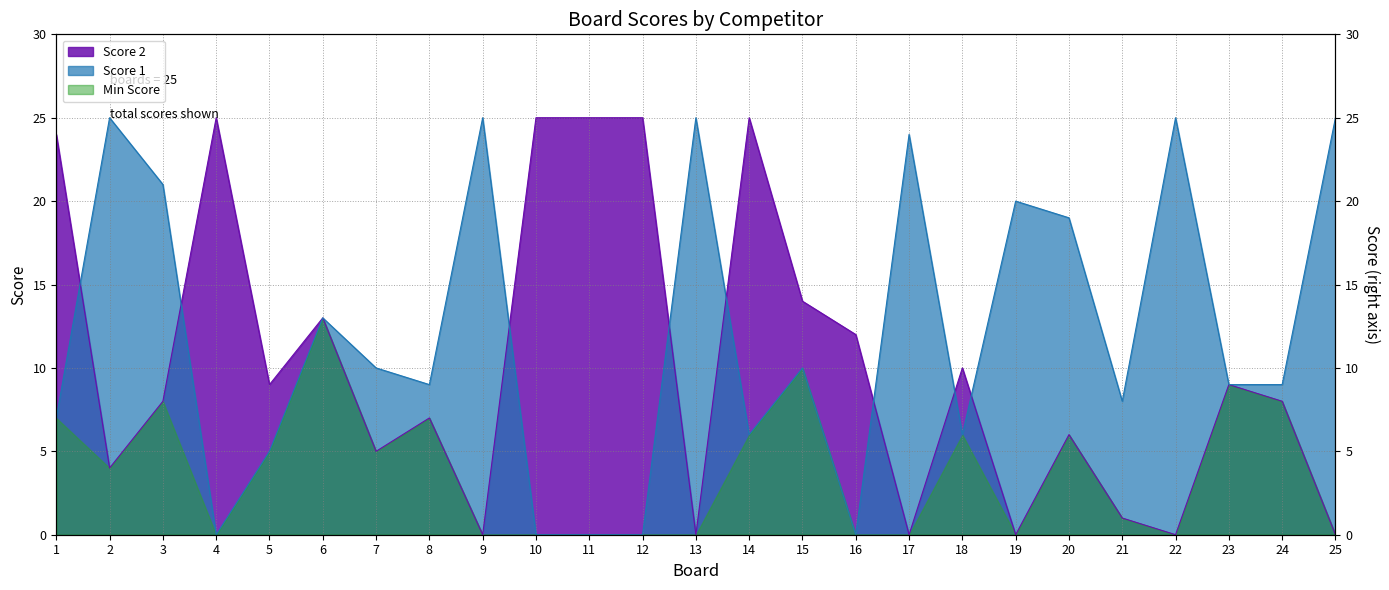

What is the value of the Score 2 point at the 11th from the left?

25